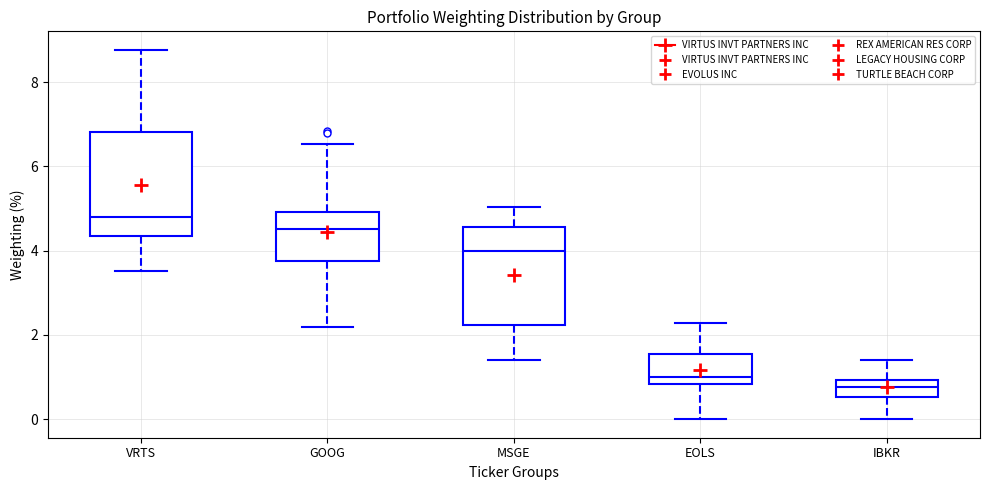

Reading left to right, transcribe this box plot: for each box, give where its median line is, the range the box spans, and where its two whiskers end, as read against the y-axis. The values are not printed on the chart, so give them approximately, as read against the axis.

VRTS: median 4.8, box 4.4 to 6.8, whiskers 3.6 to 8.8
GOOG: median 4.6, box 3.8 to 5.0, whiskers 2.2 to 6.6
MSGE: median 4.0, box 2.2 to 4.6, whiskers 1.4 to 5.0
EOLS: median 1.0, box 0.8 to 1.6, whiskers 0.0 to 2.2
IBKR: median 0.8, box 0.6 to 1.0, whiskers 0.0 to 1.4